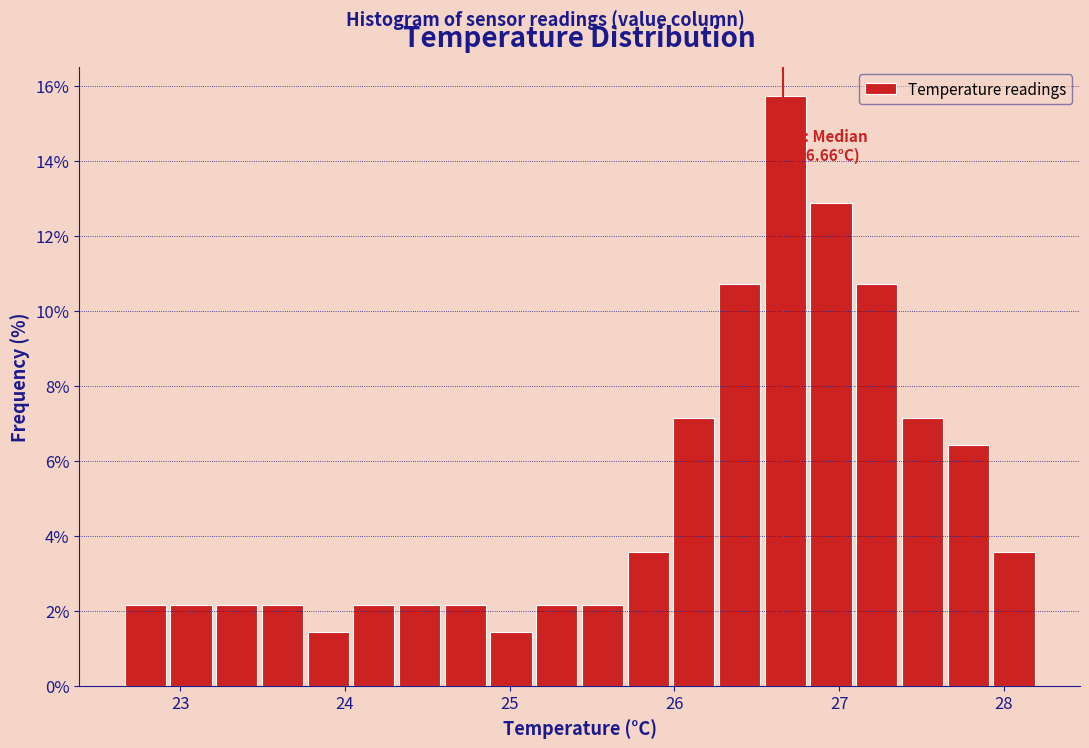

Around what value on the x-axis is the tallest bar? Give the approximate position of its centre, as read against the axis.

26.7